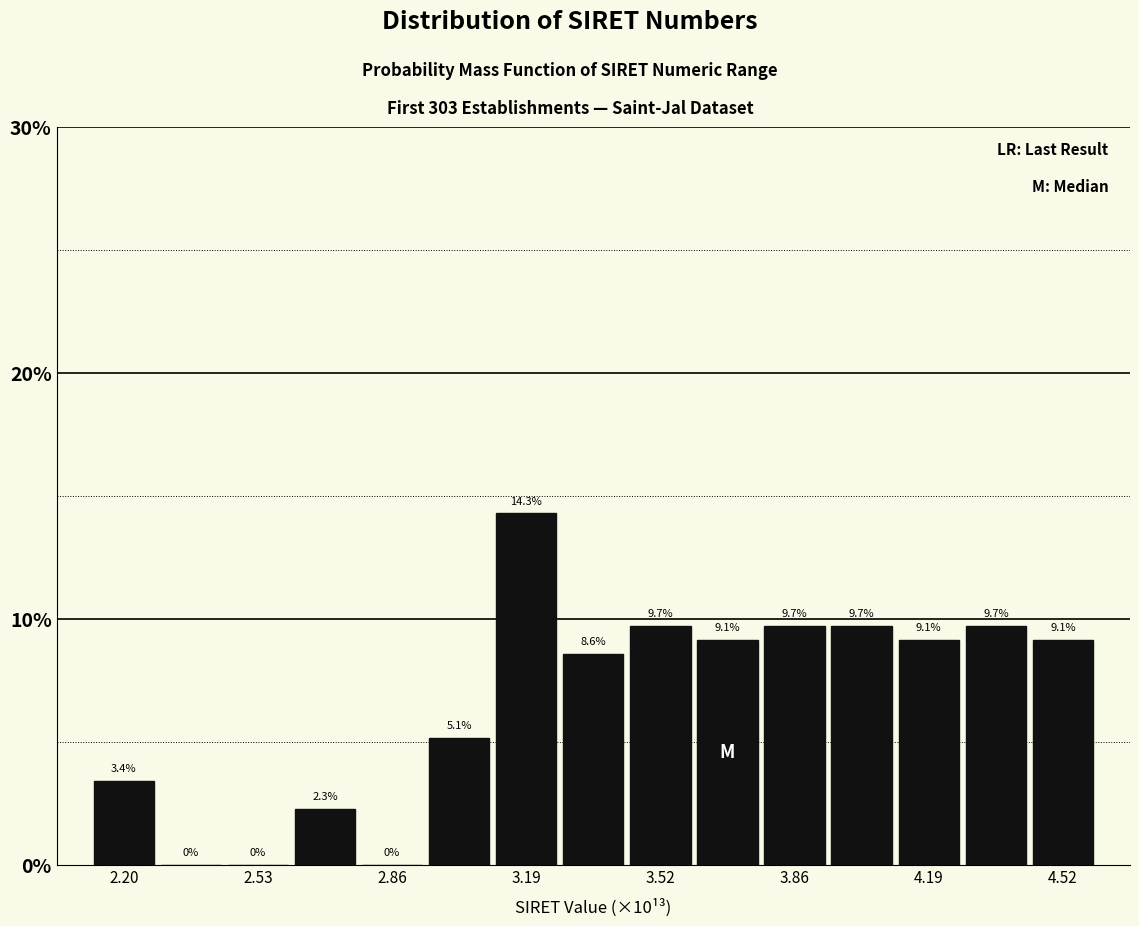

Around what value on the x-axis is the tallest bar? Give the approximate position of its centre, as read against the axis.

3.20